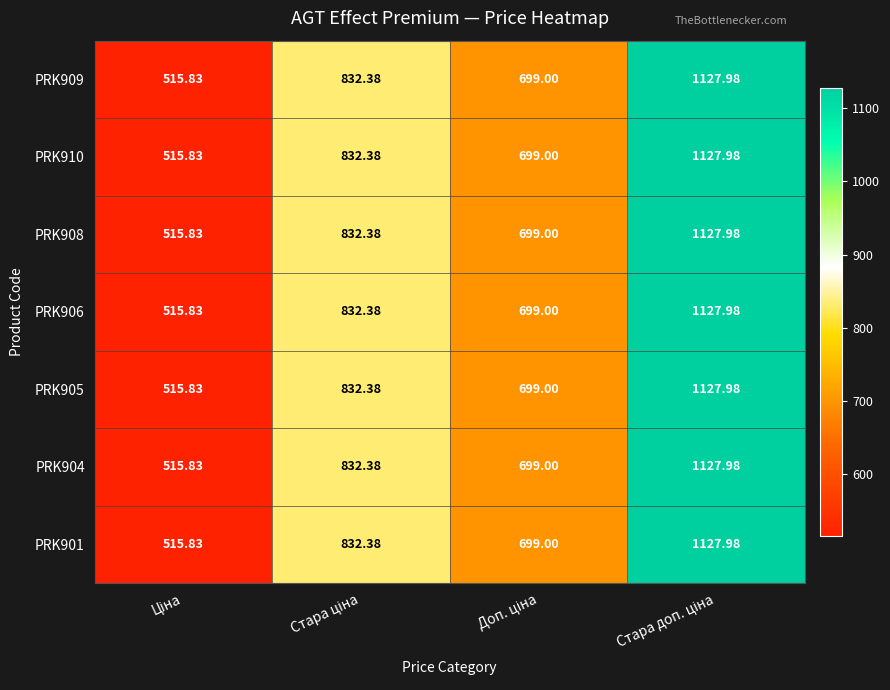

How many series are shown in this chart?

7